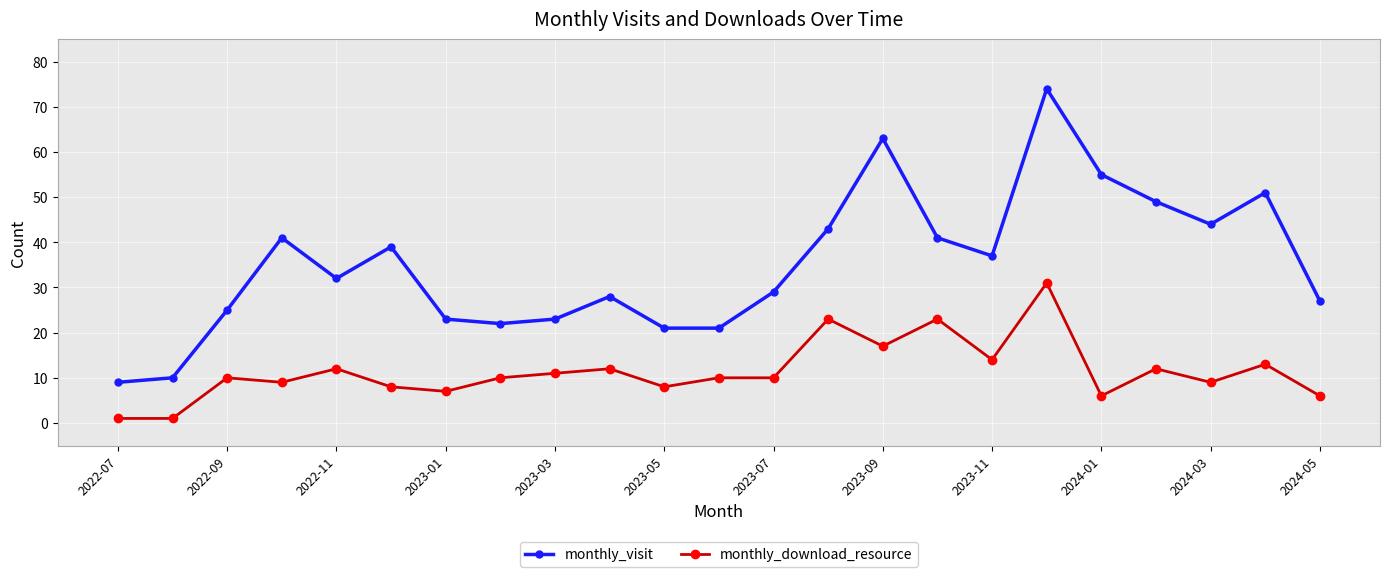

True or false: monthly_visit and monthly_download_resource cross at least once.

False